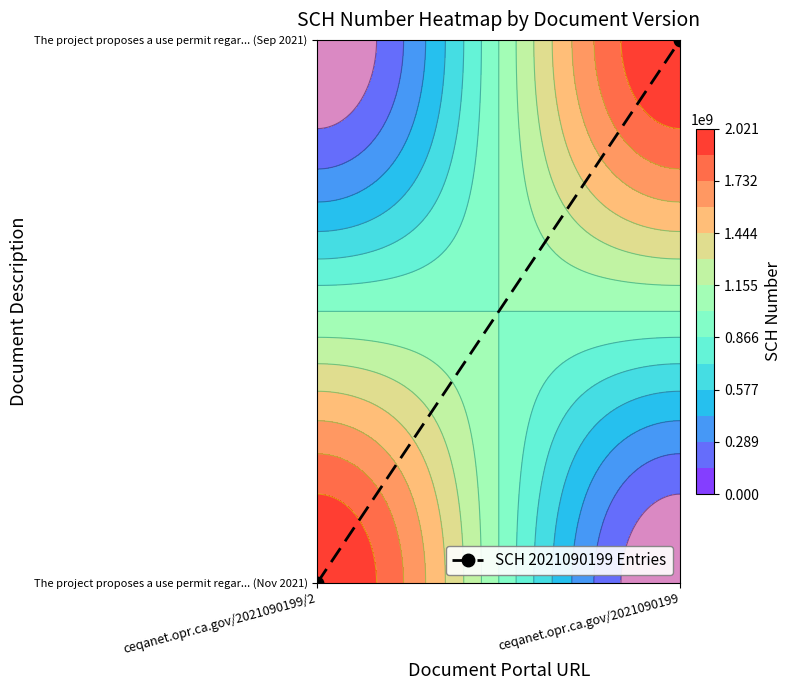

List the labels in order of value, largest first.

ceqanet.opr.ca.gov/2021090199, ceqanet.opr.ca.gov/2021090199/2